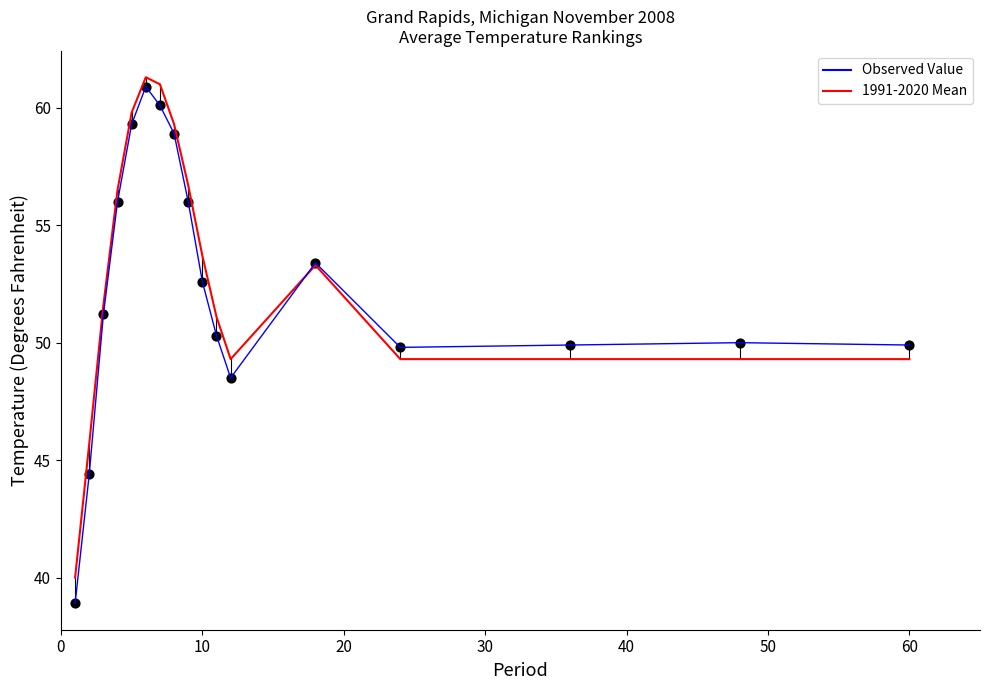

What is the maximum value for 1991-2020 Mean?

61.3